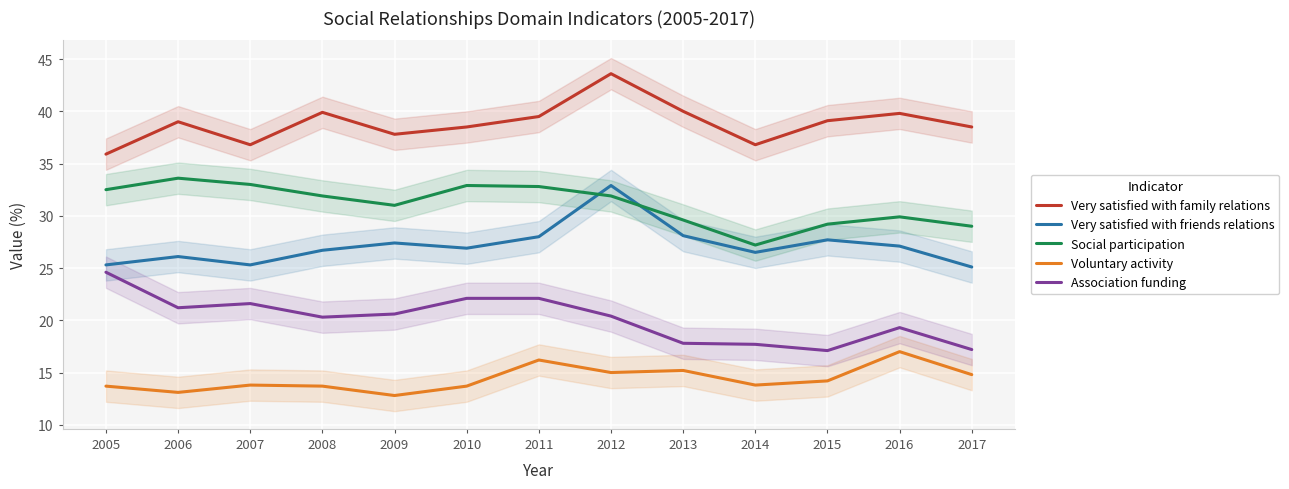

What is the maximum value shown in the chart?

43.6